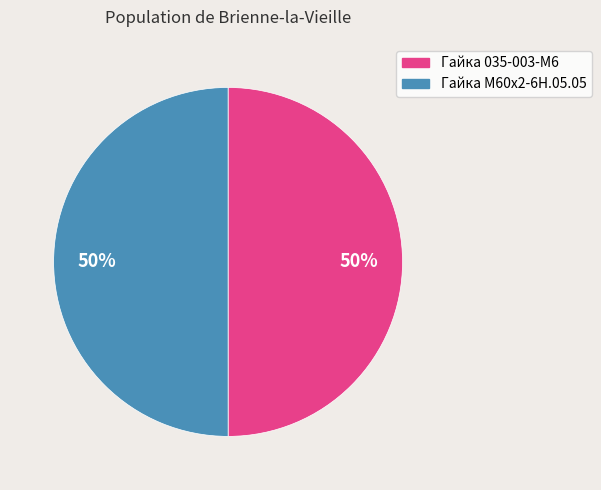

To the nearest percent, what portion does Гайка М60х2-6Н.05.05 represent?

50%